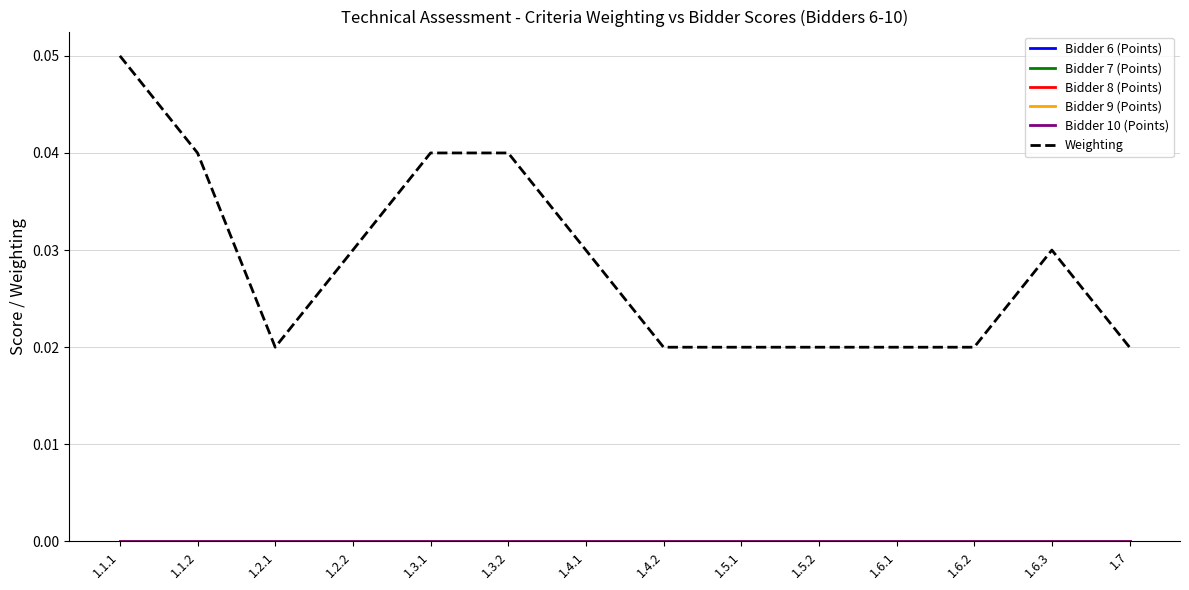

Reading left to right, extract all data points from this chart.

Bidder 6 (Points): 0.0	0.0	0.0	0.0	0.0	0.0	0.0	0.0	0.0	0.0	0.0	0.0	0.0	0.0
Bidder 7 (Points): 0.0	0.0	0.0	0.0	0.0	0.0	0.0	0.0	0.0	0.0	0.0	0.0	0.0	0.0
Bidder 8 (Points): 0.0	0.0	0.0	0.0	0.0	0.0	0.0	0.0	0.0	0.0	0.0	0.0	0.0	0.0
Bidder 9 (Points): 0.0	0.0	0.0	0.0	0.0	0.0	0.0	0.0	0.0	0.0	0.0	0.0	0.0	0.0
Bidder 10 (Points): 0.0	0.0	0.0	0.0	0.0	0.0	0.0	0.0	0.0	0.0	0.0	0.0	0.0	0.0
Weighting: 0.1	0.0	0.0	0.0	0.0	0.0	0.0	0.0	0.0	0.0	0.0	0.0	0.0	0.0